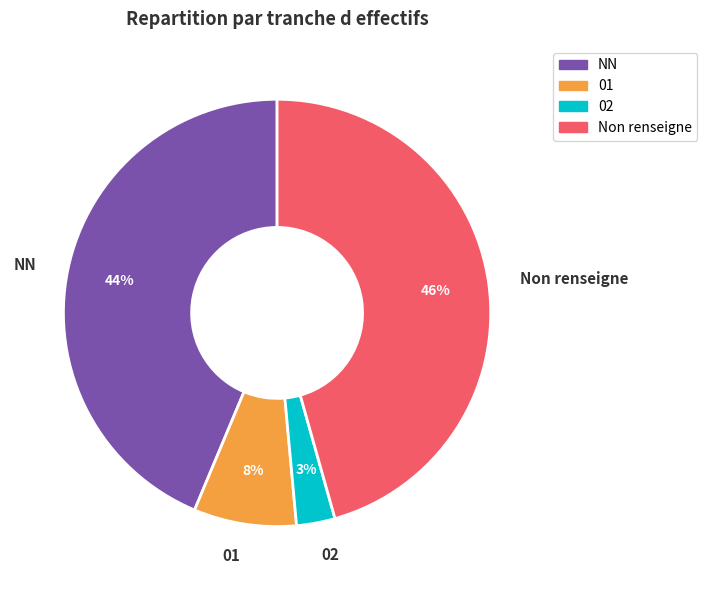

Combined, do 02 and NN account for over 50%?

No